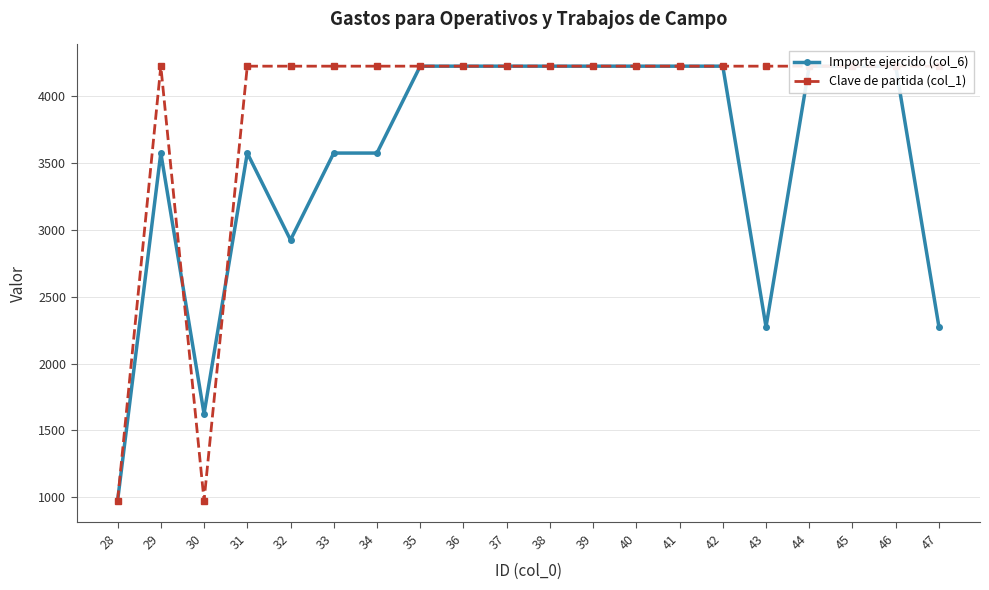

At which label does Clave de partida (col_1) reach its minimum?

28